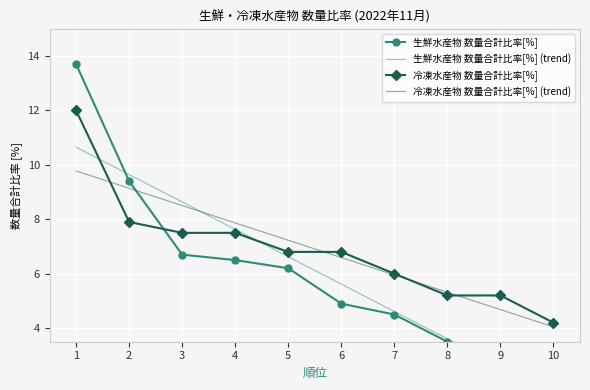

What is the sum of all 生鮮水産物 数量合計比率[%] values?

61.2